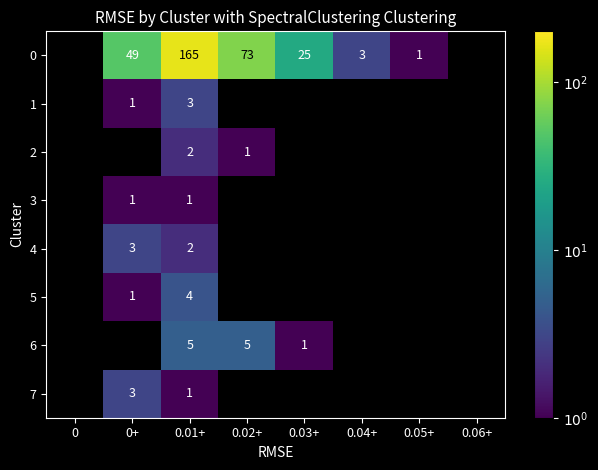

The 4 series shows 2 at 0+. True or false?

False